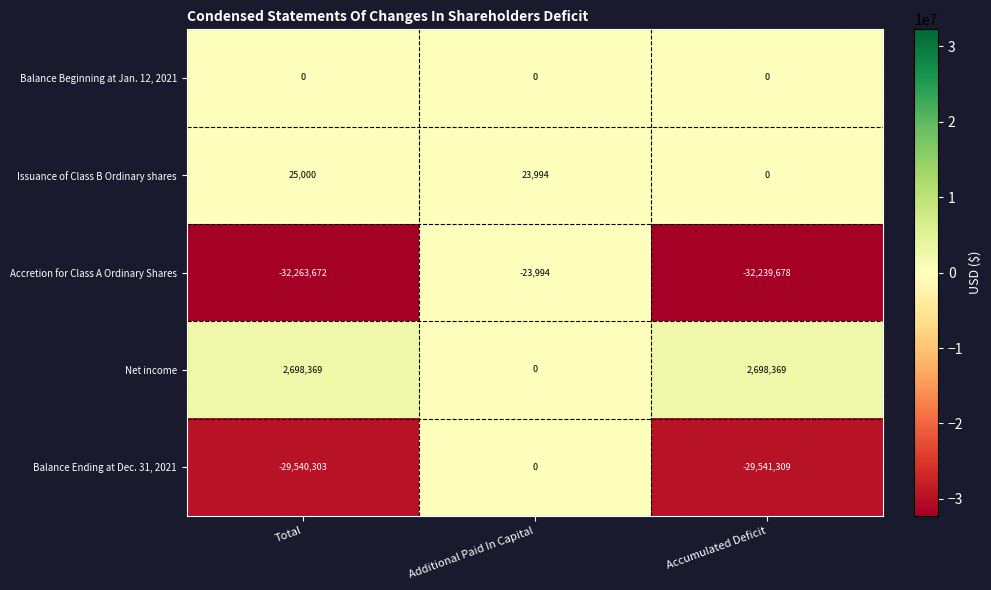

At Total, list the series in order from smallest to largest.

Accretion for Class A Ordinary Shares, Balance Ending at Dec. 31, 2021, Balance Beginning at Jan. 12, 2021, Issuance of Class B Ordinary shares, Net income